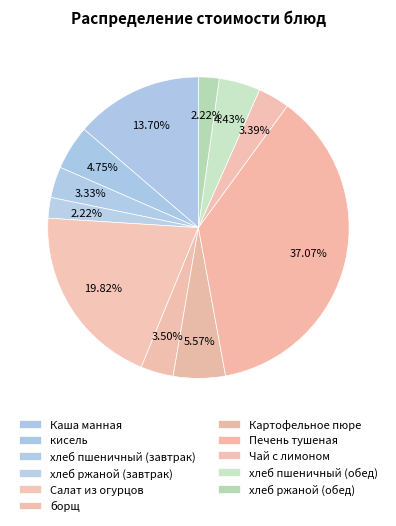

Combined, what portion of the pie is Картофельное пюре and кисель?

10.3%